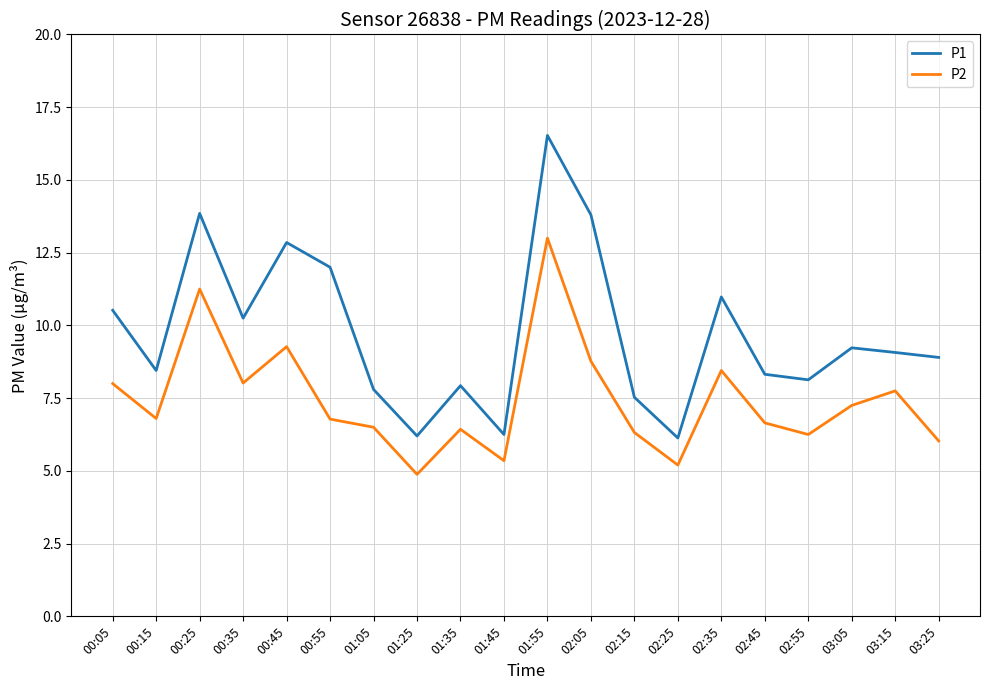

True or false: P2 and P1 intersect in this chart.

False